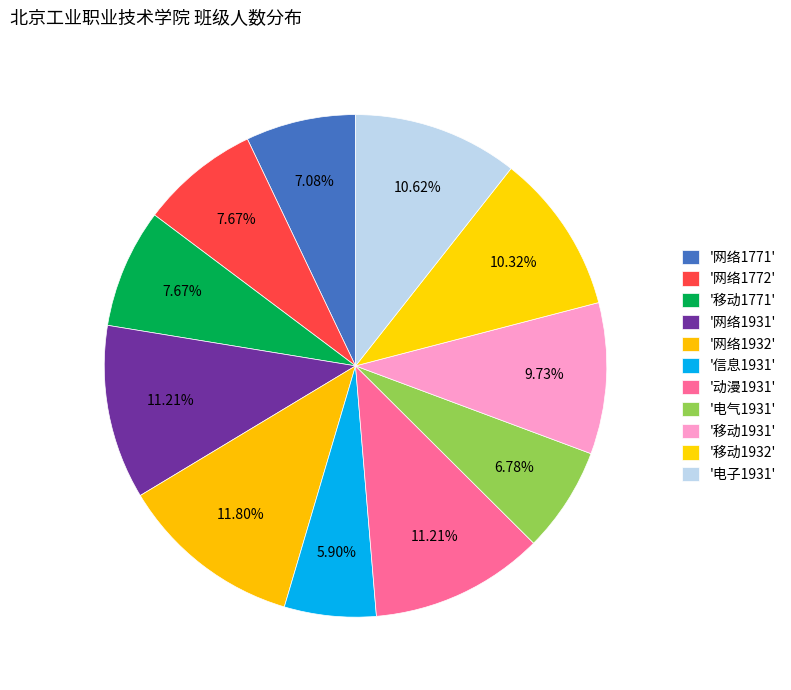

Does any single category account for the majority?

No